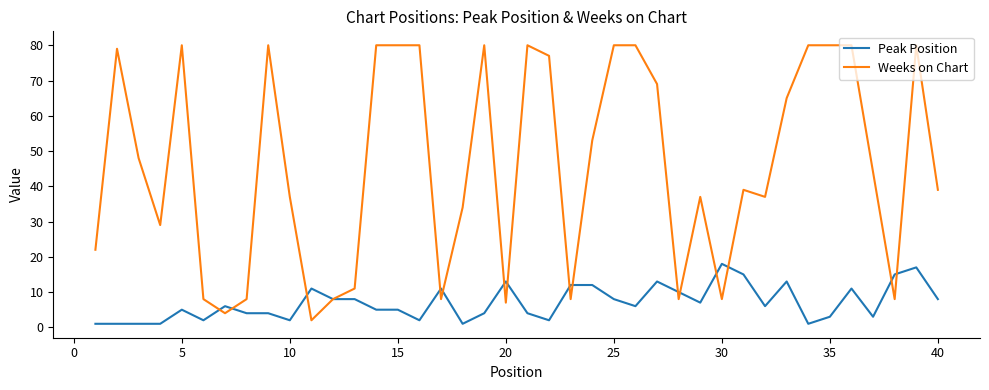

List the series in order of their peak value, lowest first.

Peak Position, Weeks on Chart